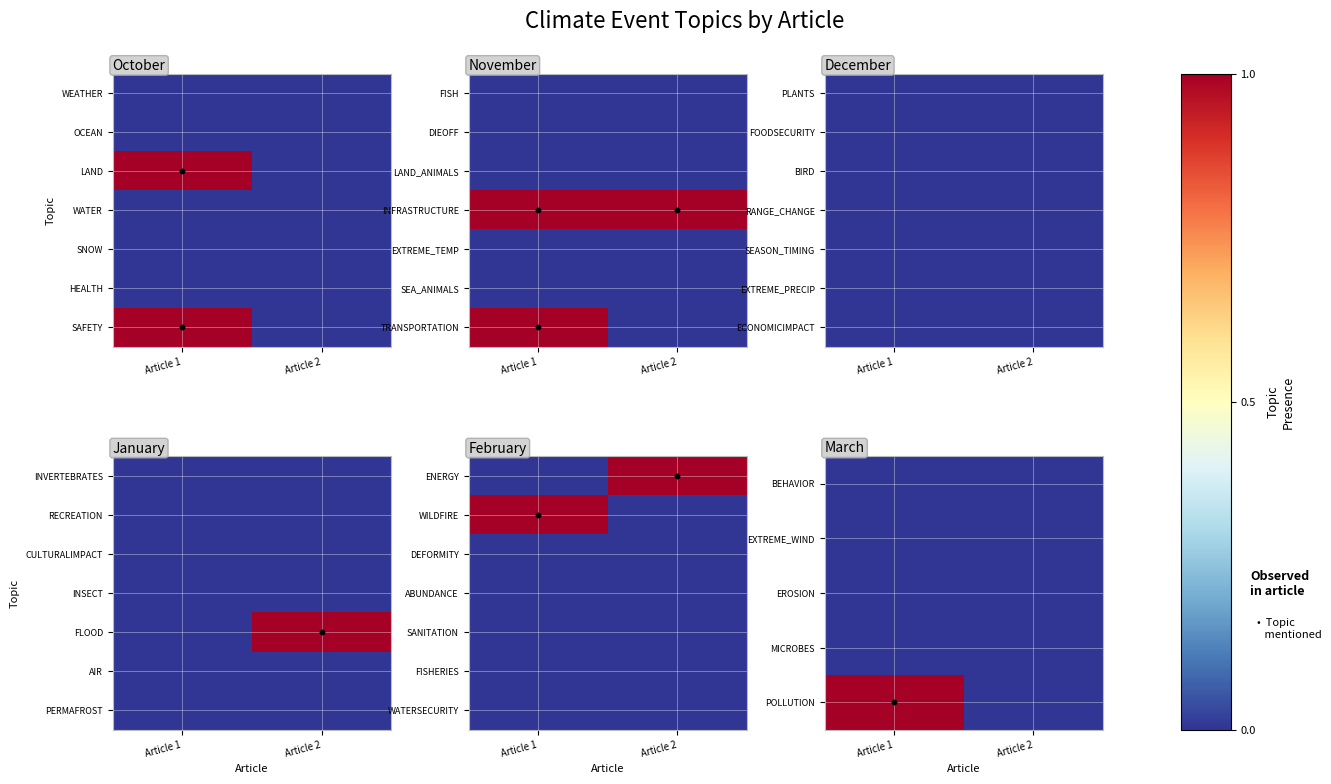

How many categories are shown in the chart?

2